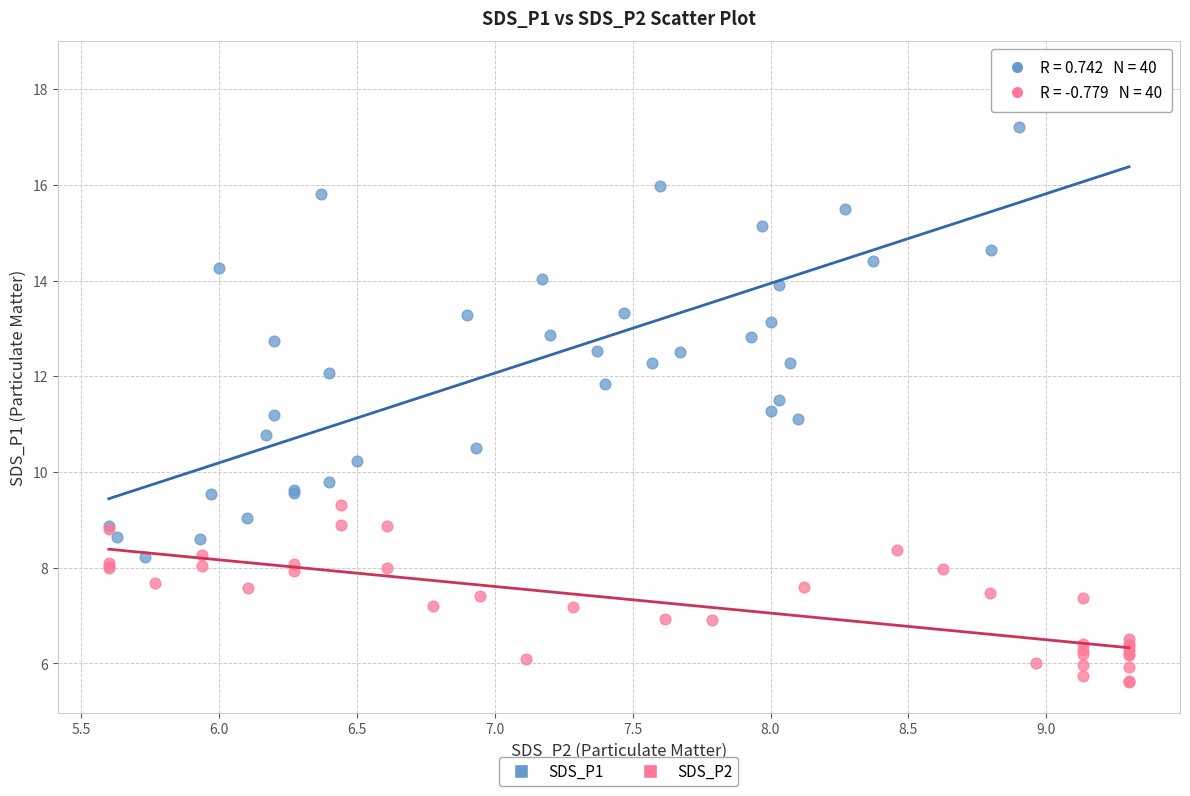

Which series contains the highest Y value?

SDS_P1